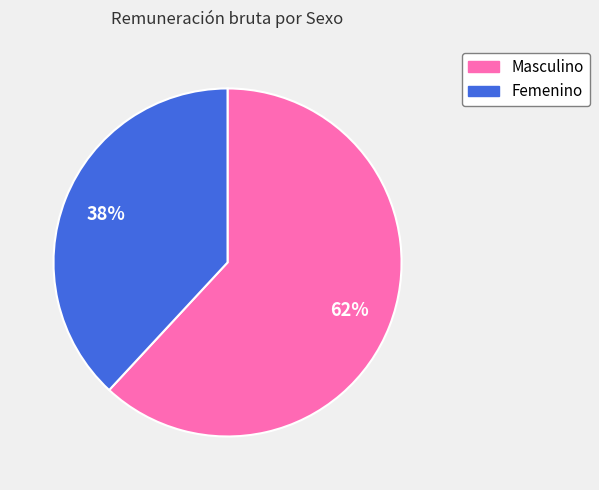

True or false: Masculino accounts for 62% of the total.

True